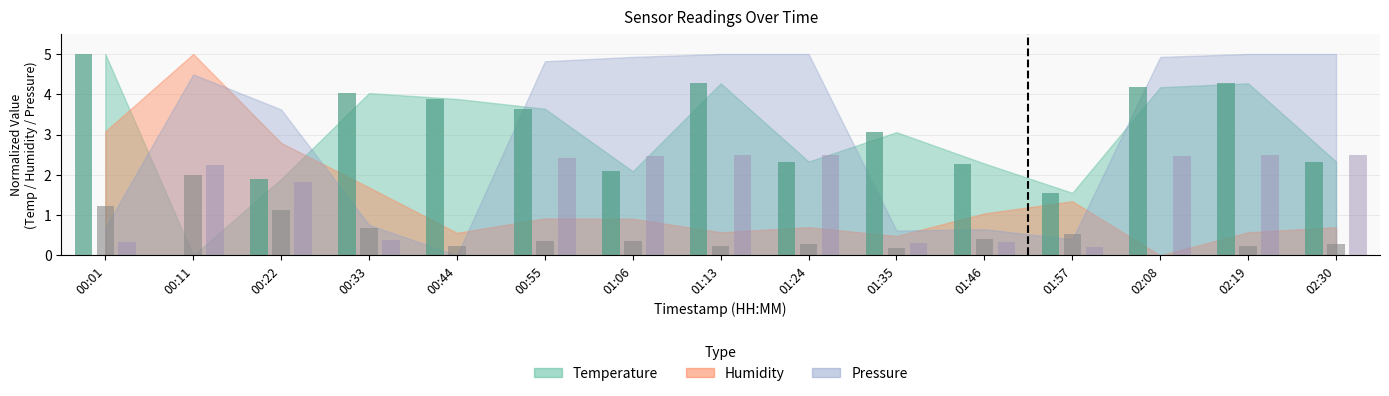

Between 01:13 and 02:30, which is larger?

01:13